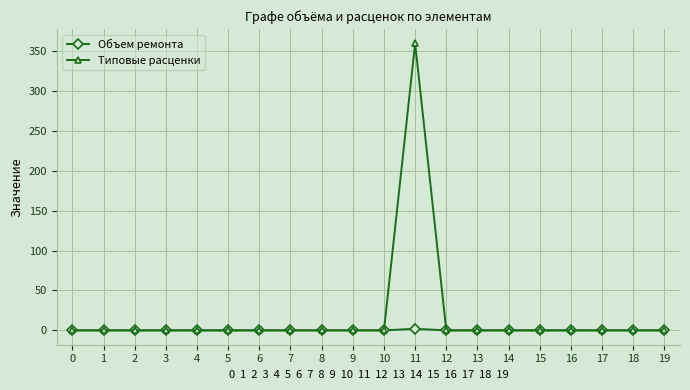

List the series in order of their peak value, lowest first.

Объем ремонта, Типовые расценки